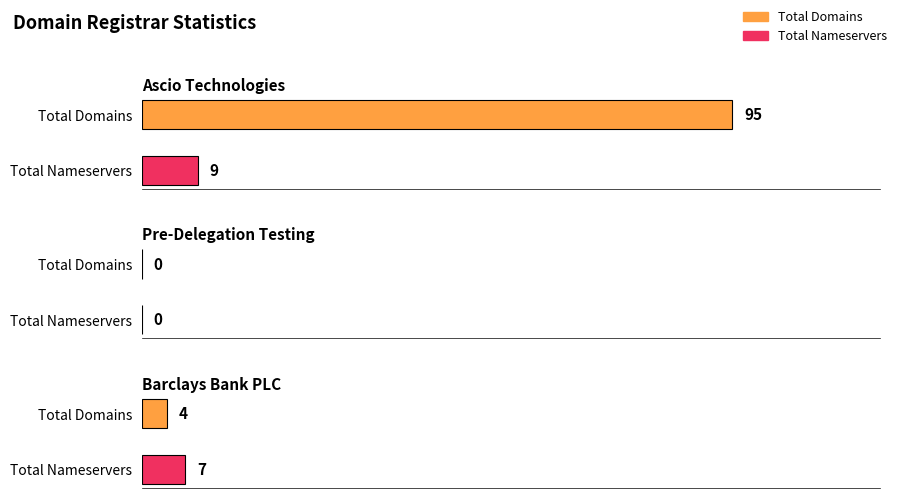

True or false: total-domains has a value of 4 at Barclays Bank PLC.

True